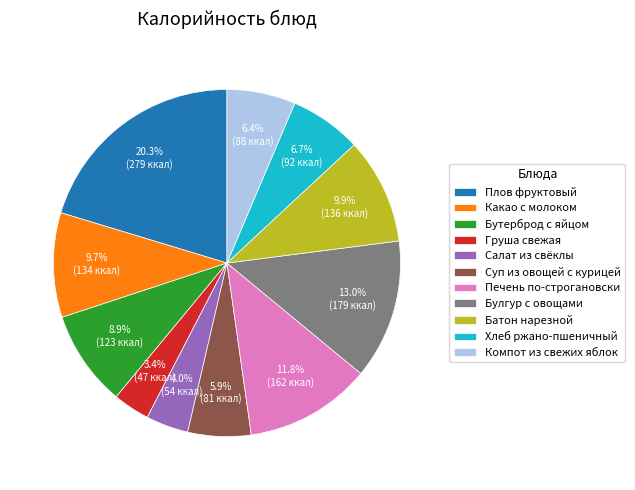

Combined, do Компот из свежих яблок and Груша свежая account for over 50%?

No